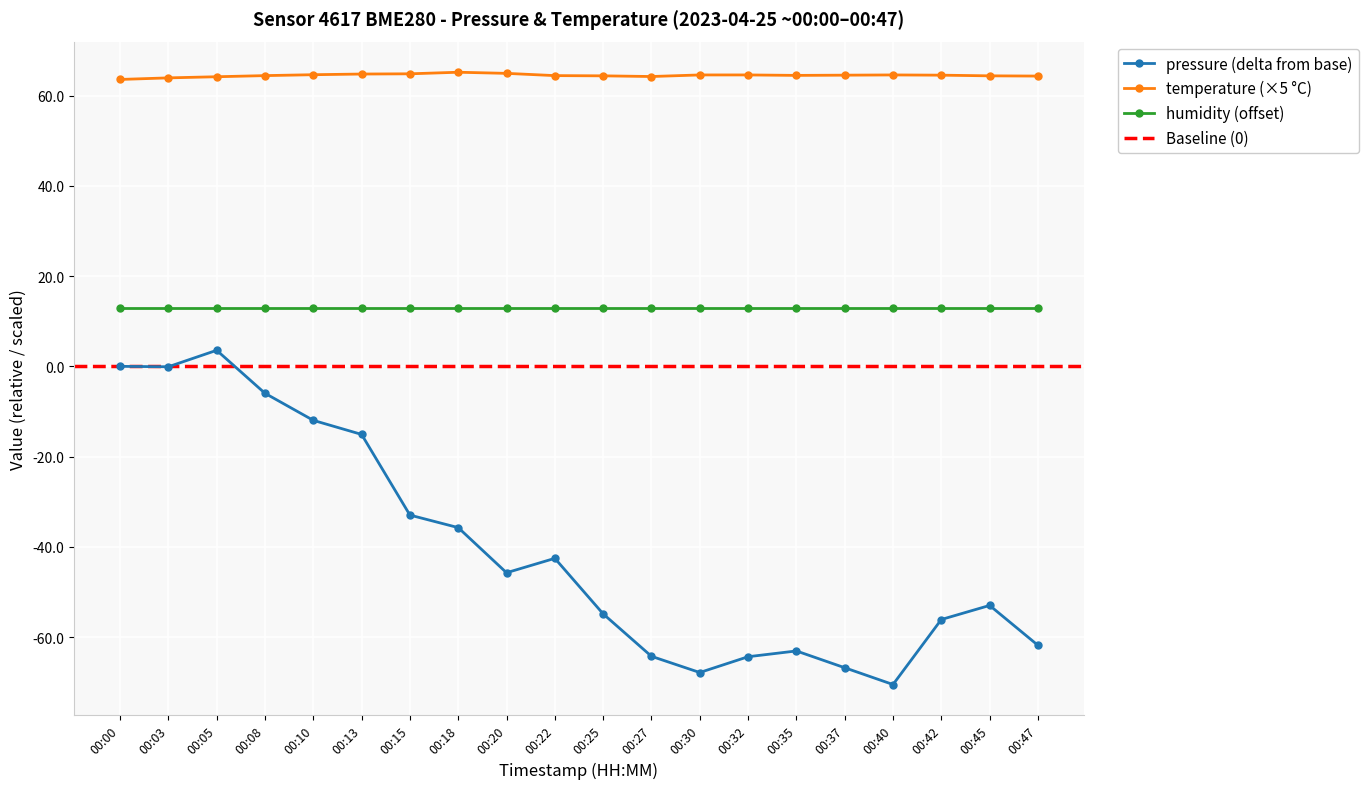

What is the value of the temperature point at the 1st from the left?

63.6